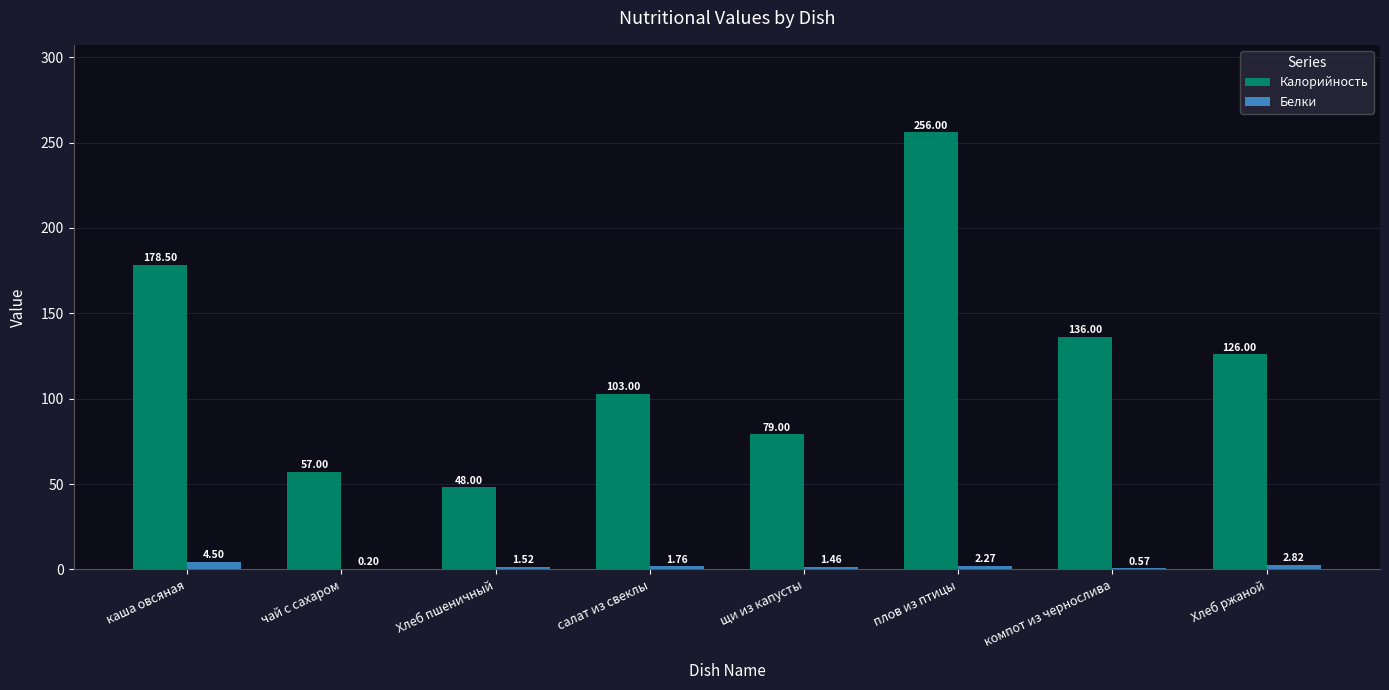

At which category does the chart reach its peak across all series?

плов из птицы